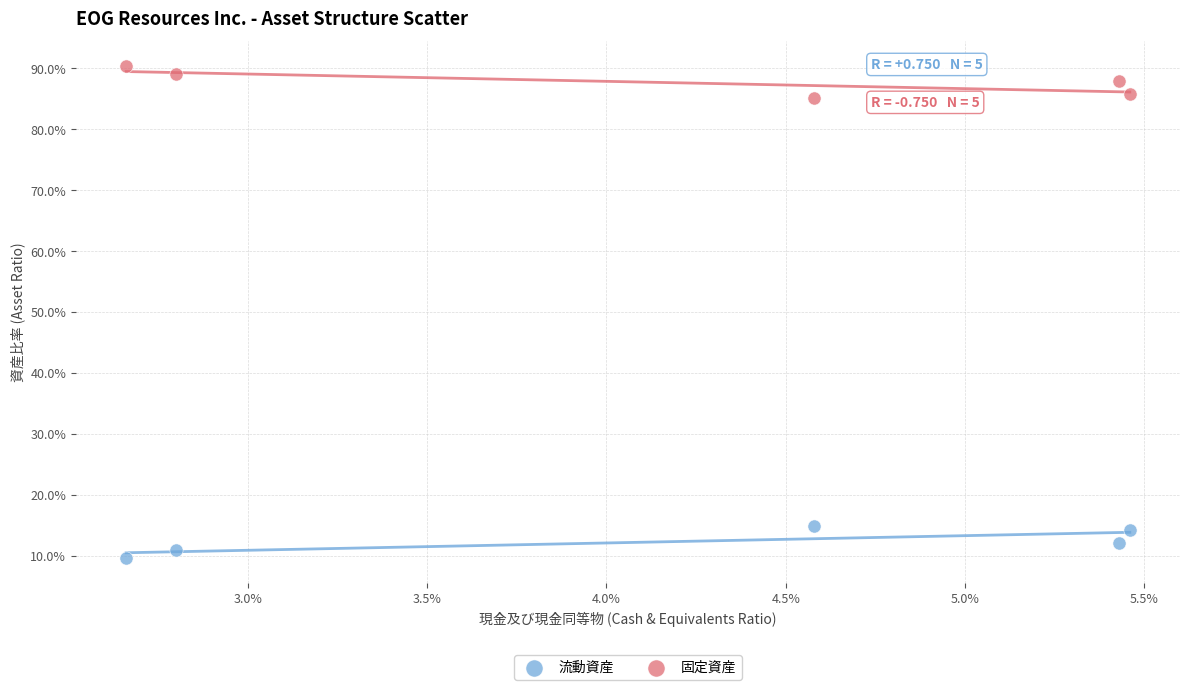

What are all the series names shown in the legend?

流動資産, 固定資産